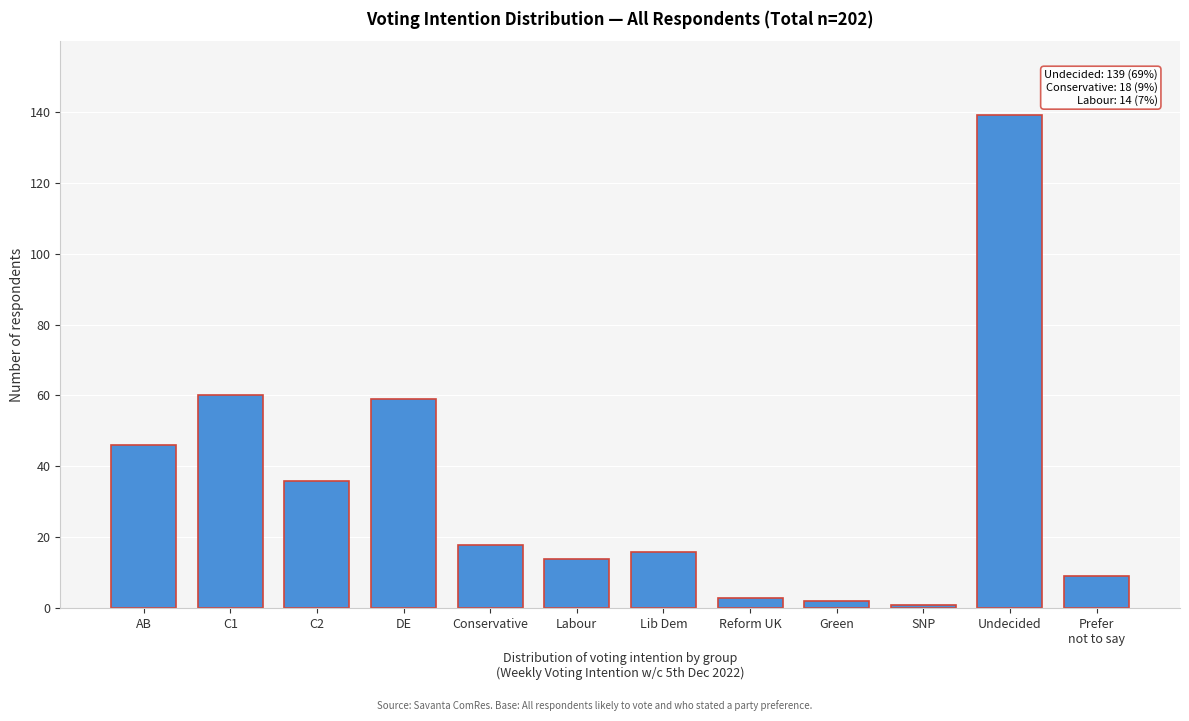

Reading left to right, what are all the values shown in this chart?

46	60	36	59	18	14	16	3	2	1	139	9